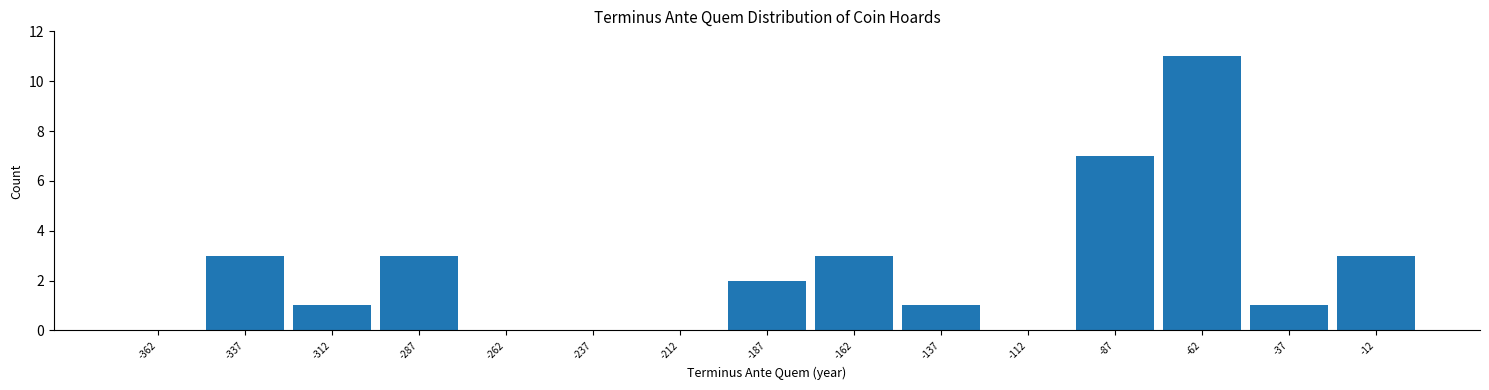

How tall is the bar that spans -150 to -125 on the x-axis? The values are not printed on the chart, so give them approximately, as read against the axis.

1